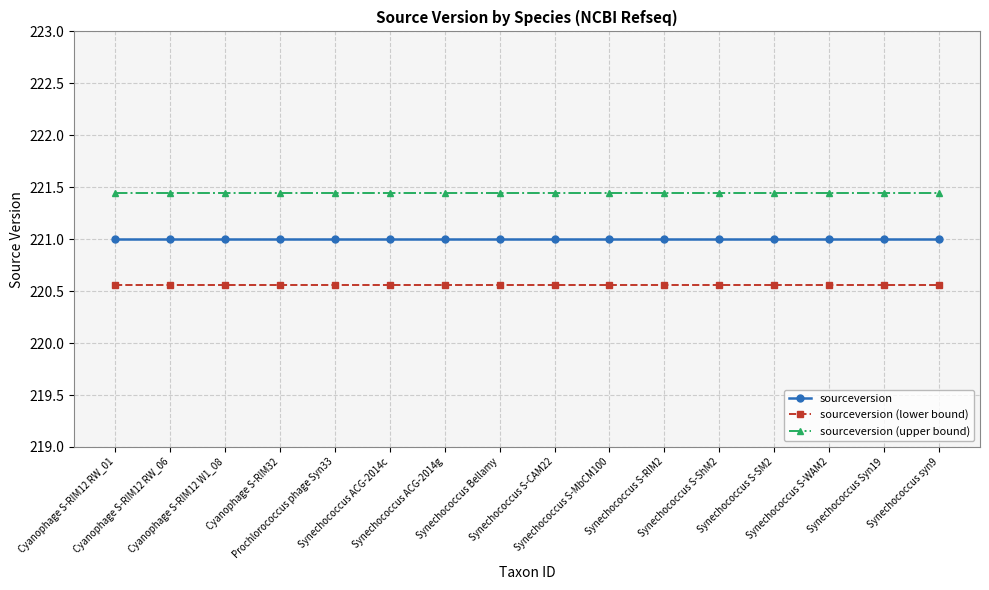

Rank the series by their maximum value, from highest to lowest.

sourceversion (upper bound), sourceversion, sourceversion (lower bound)